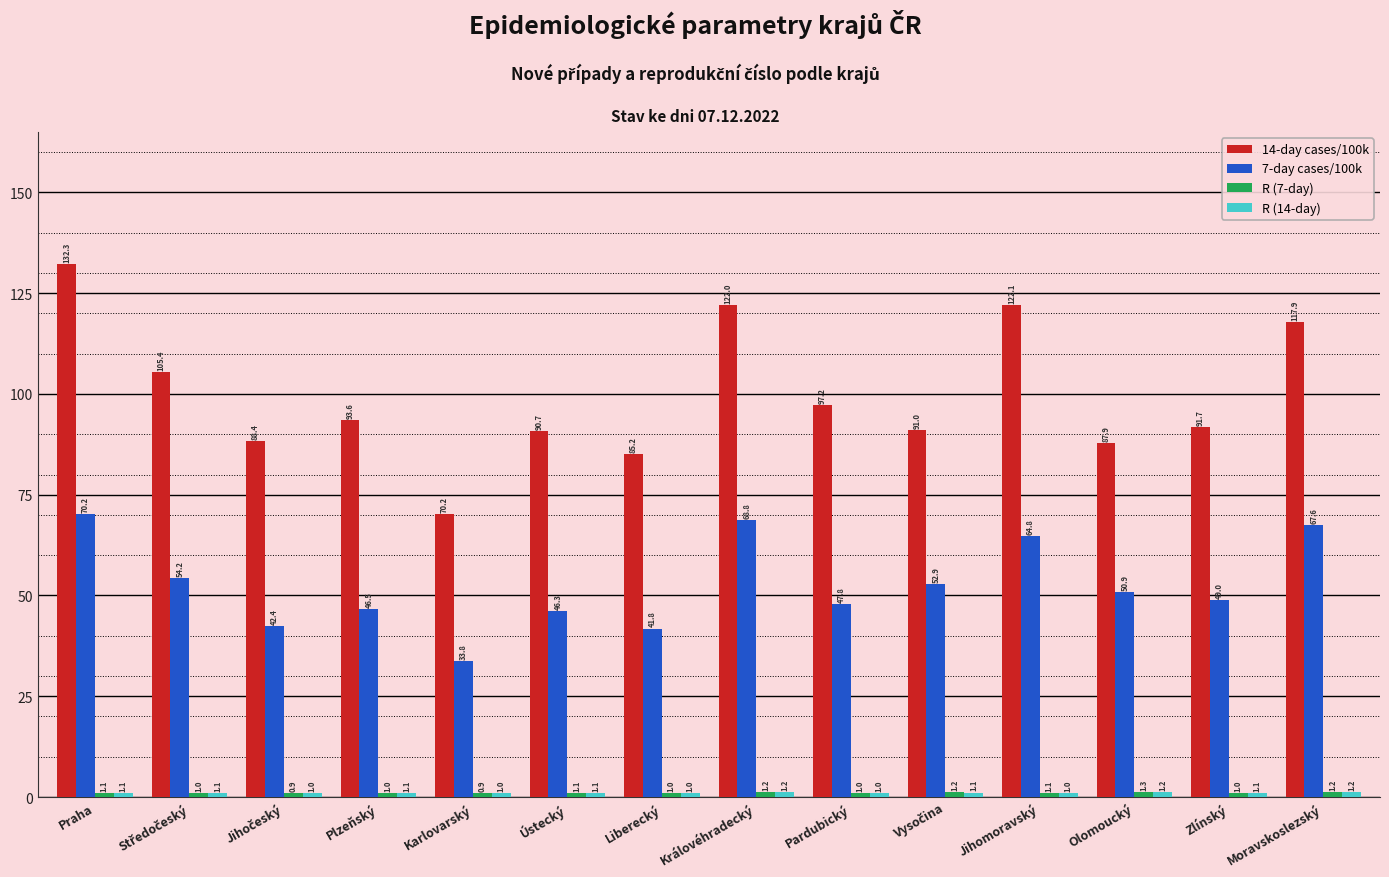

What is the average value of the 14-day cases/100k series?

99.7